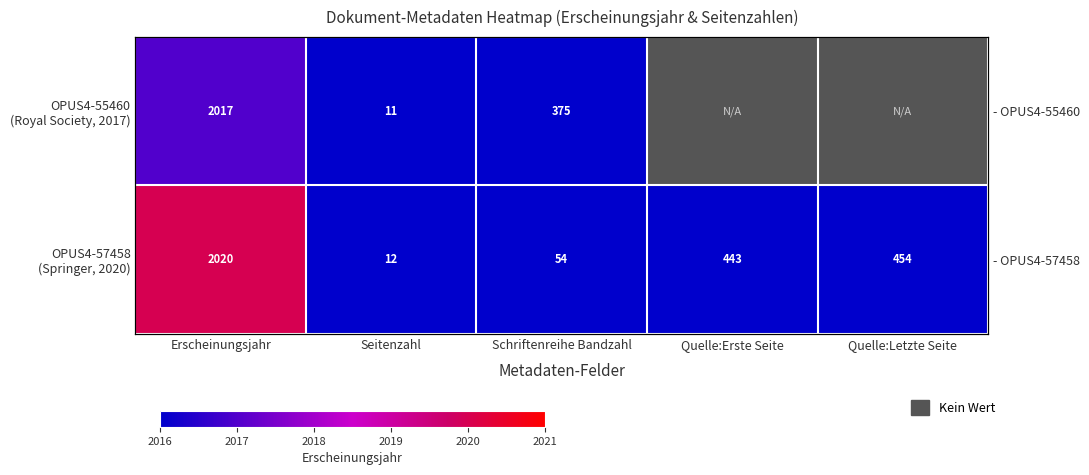

What is the maximum value shown in the chart?

2020.0